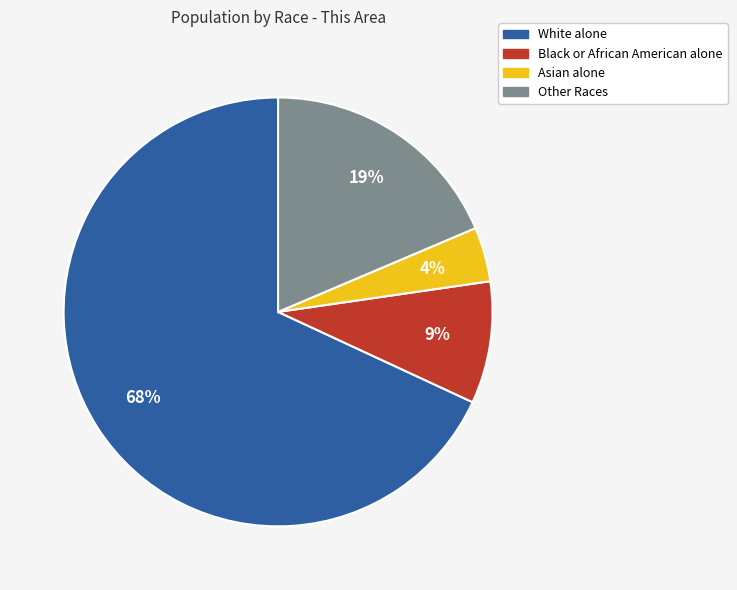

Which has a higher value, Other Races or Asian alone?

Other Races